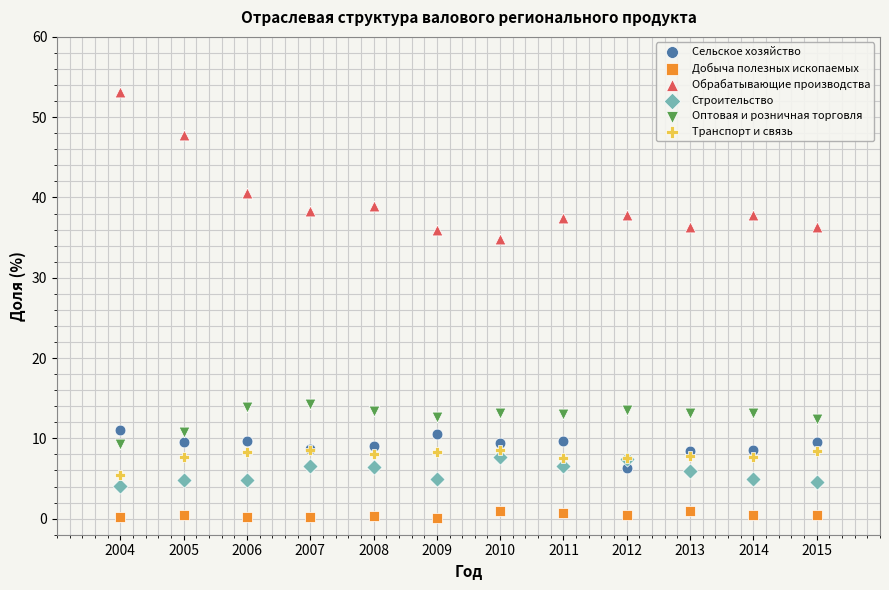

Which series reaches the maximum Y coordinate?

Обрабатывающие производства